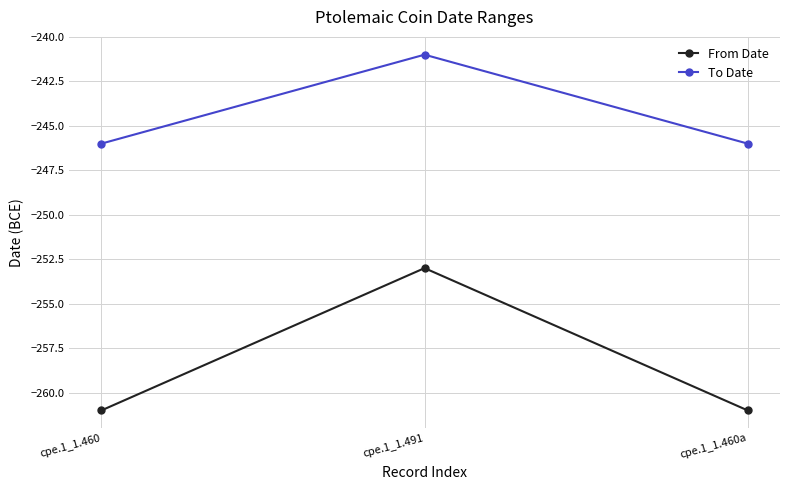

How many To Date values are between -246 and -241?

3